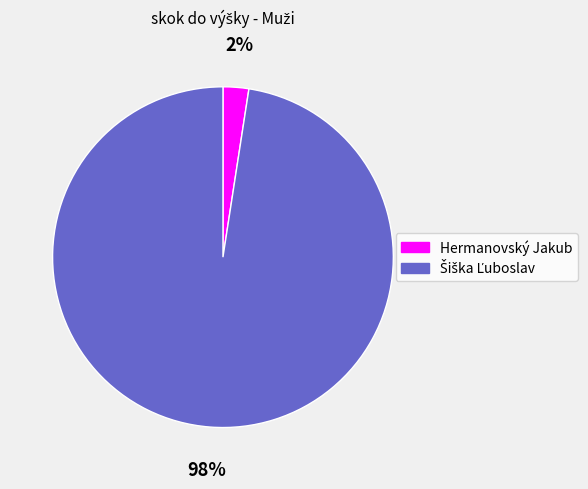

Is there any slice that represents more than half of the pie?

Yes